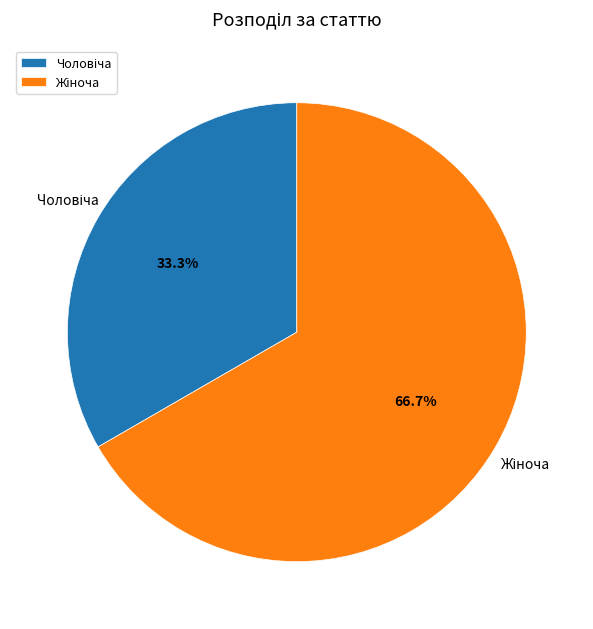

Is there a majority slice in this chart?

Yes